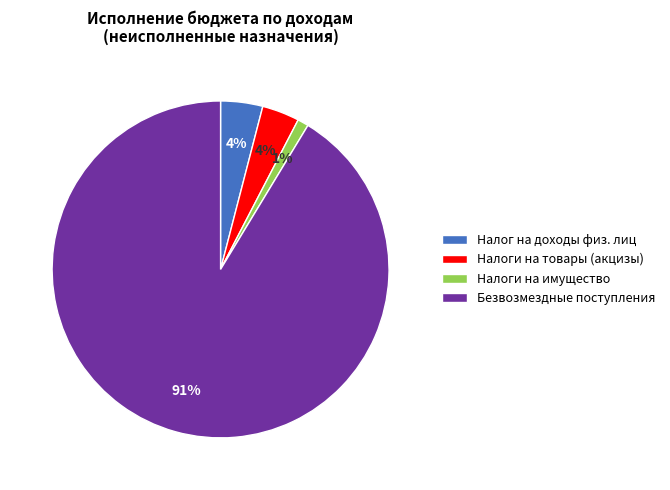

Is it true that Безвозмездные поступления is 99% of the pie?

False